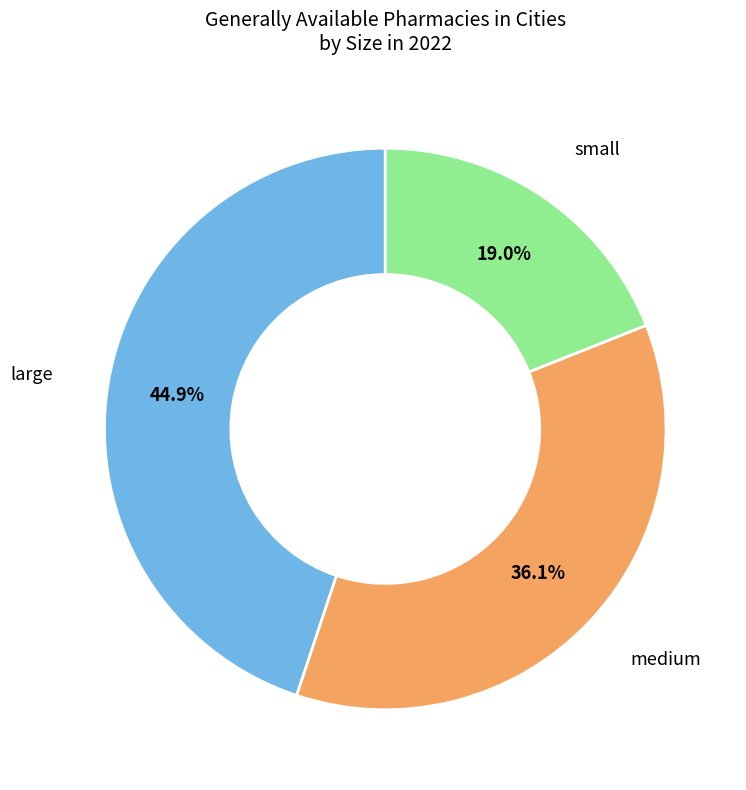

Which has a higher value, medium or small?

medium